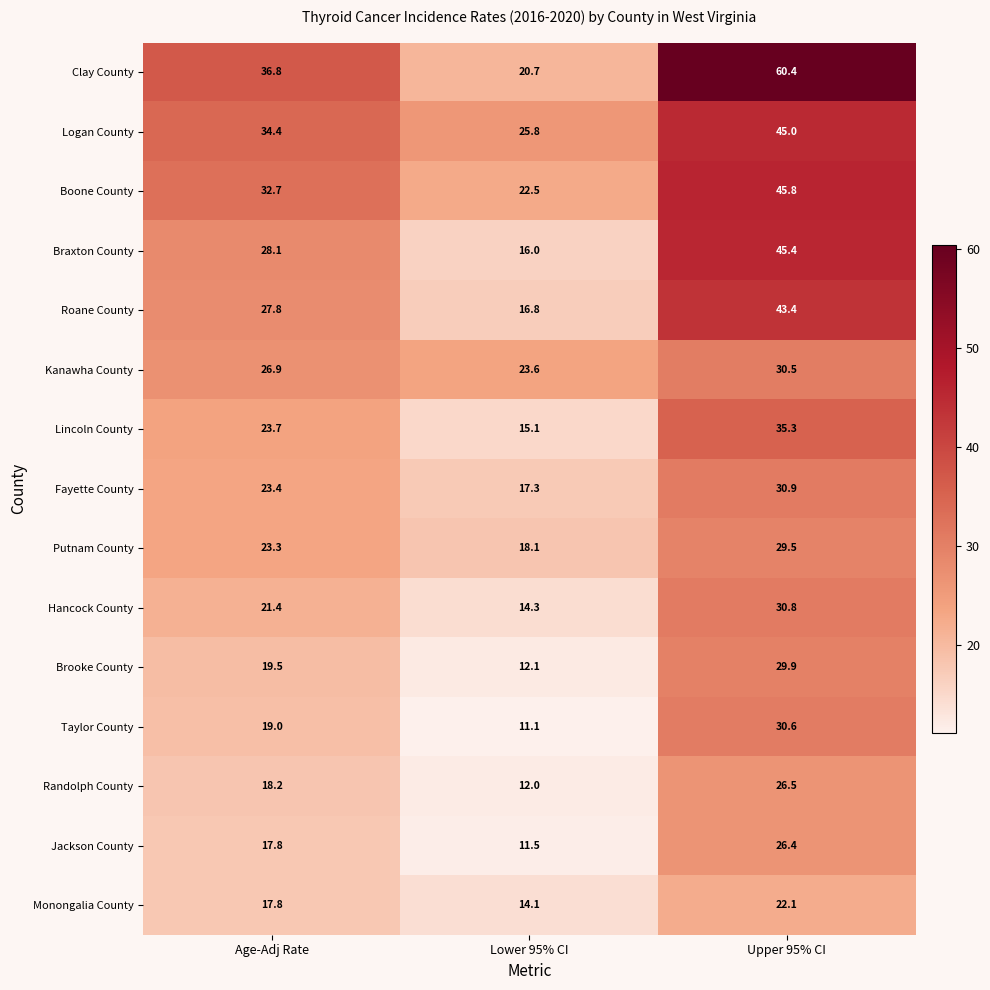

What is the total value across all series at Upper 95% CI?

532.5